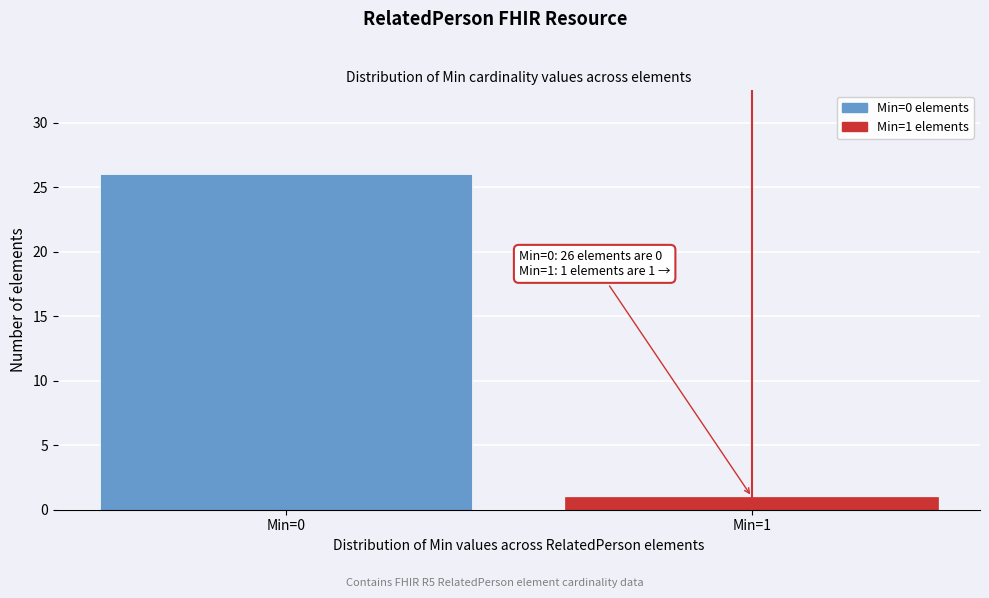

Reading left to right, list all the values displayed in this chart.

Min=0=26	Min=1=1